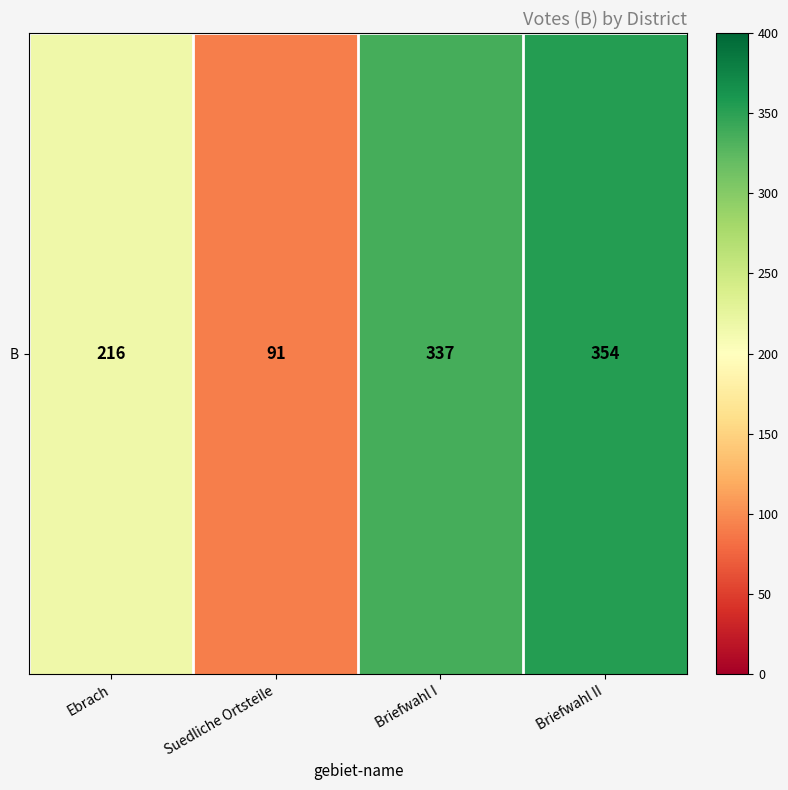

What is the average value?

250